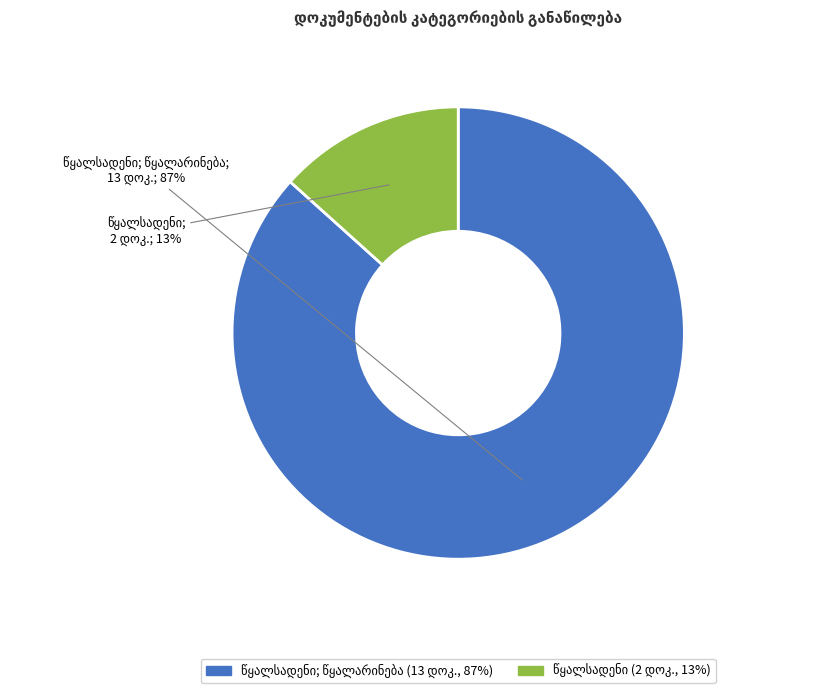

To the nearest percent, what is the average slice percentage?

50%